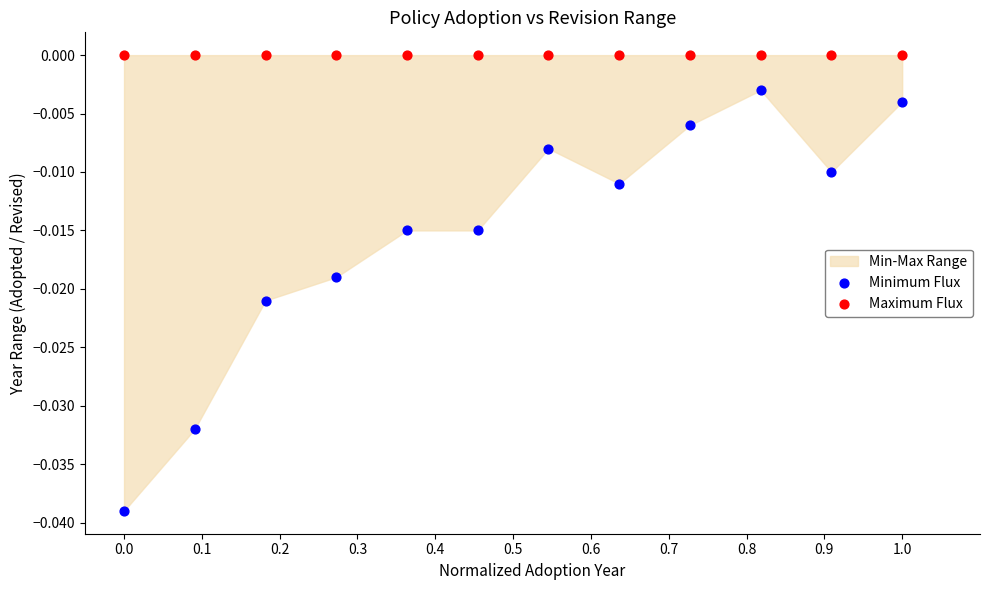

Which series contains the highest Y value?

Maximum Flux